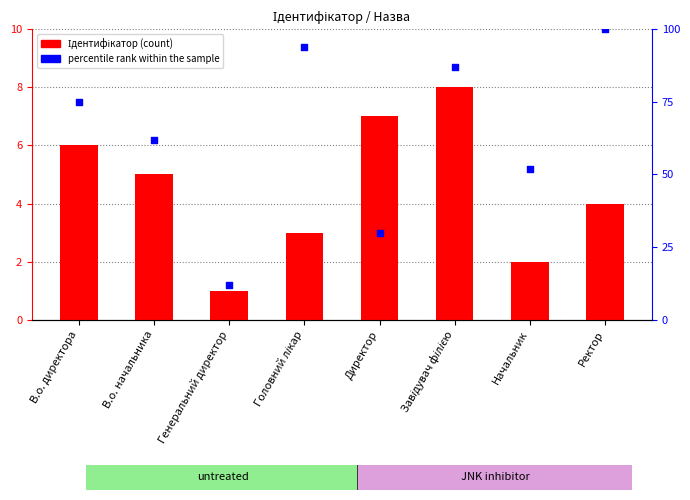

Which series contains the highest Y value?

percentile rank within the sample